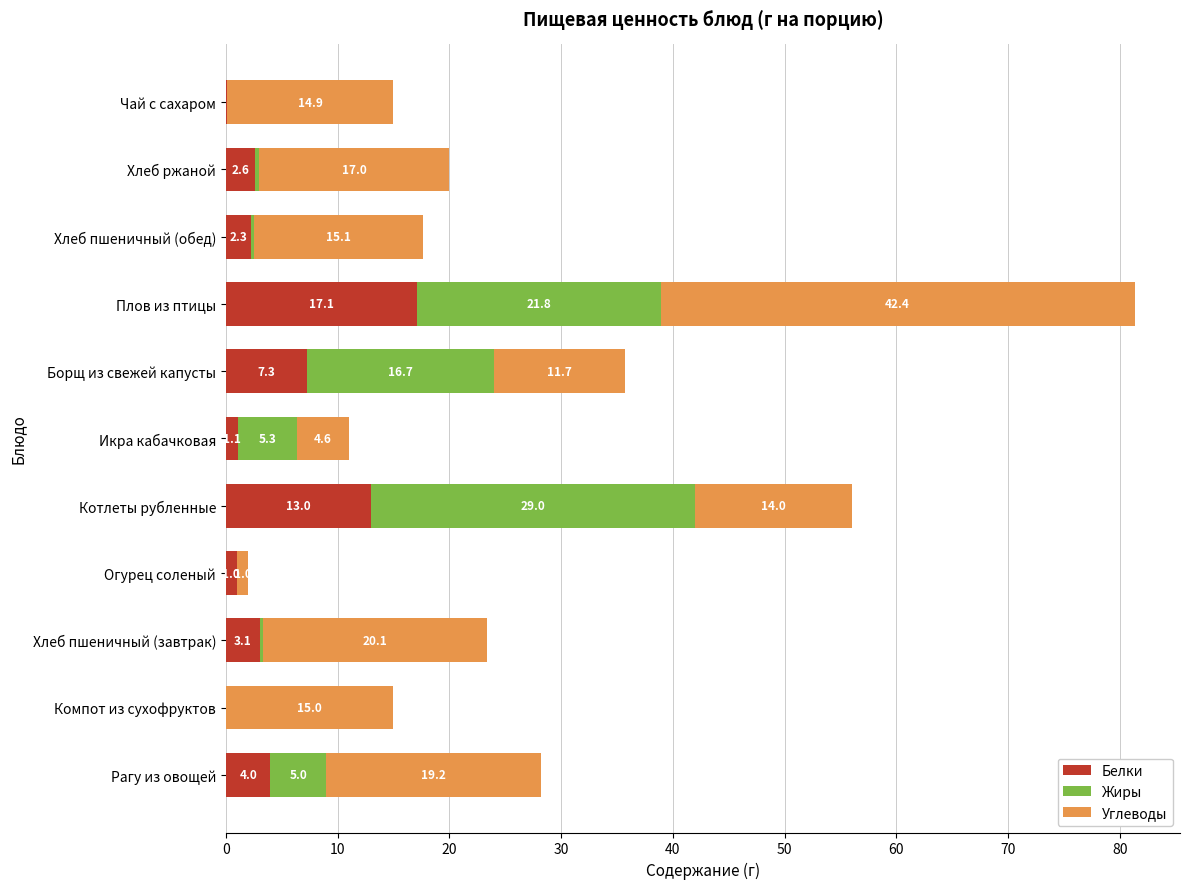

What is the total value across all series at Огурец соленый?

2.0